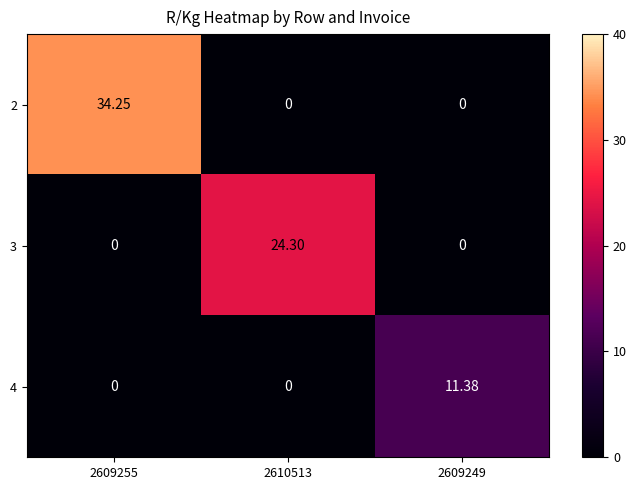

Reading left to right, extract all data points from this chart.

2: 2609255=34.2	2610513=0.0	2609249=0.0
3: 2609255=0.0	2610513=24.3	2609249=0.0
4: 2609255=0.0	2610513=0.0	2609249=11.4